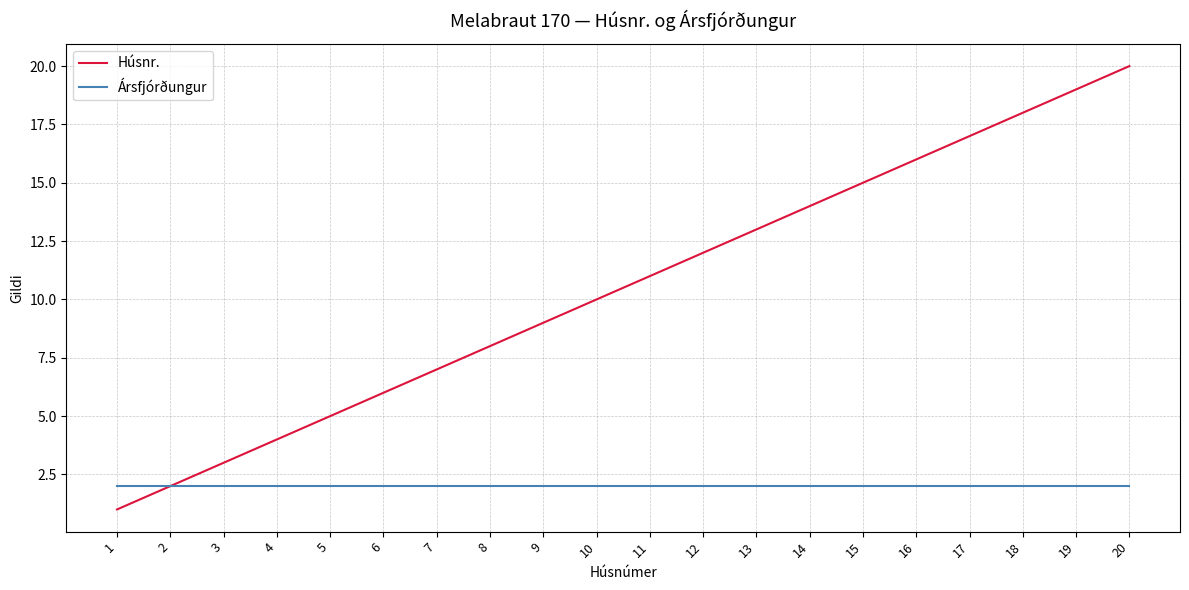

The value of Húsnr. at 13 is 13. True or false?

True